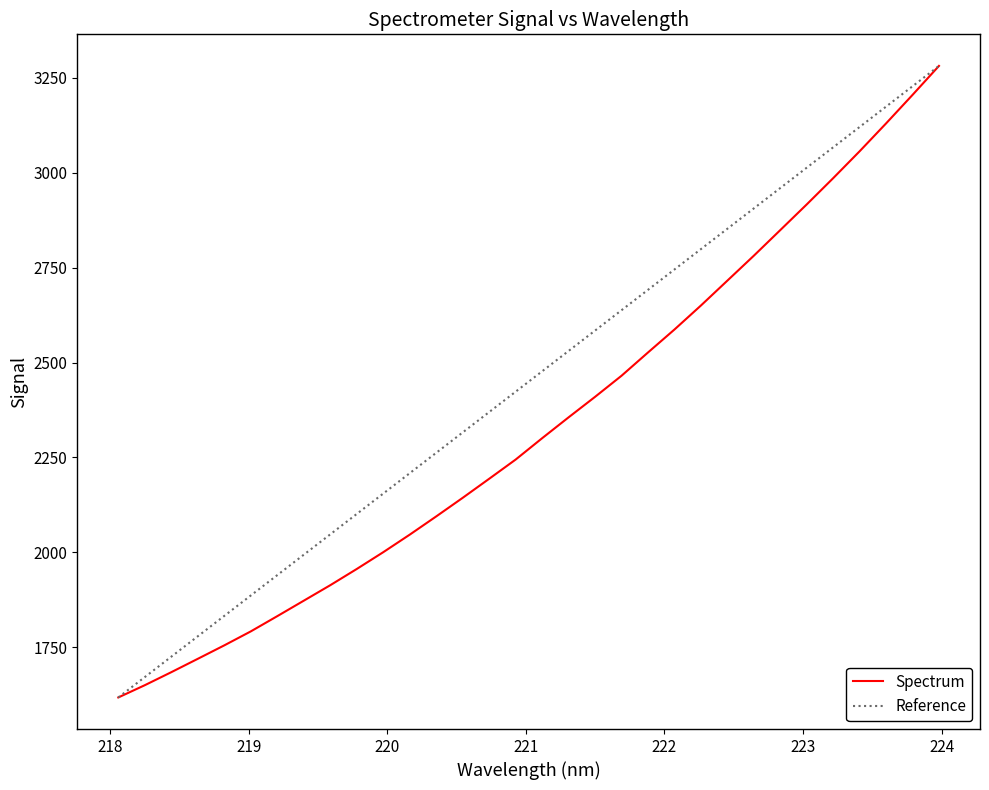

What is the maximum value shown in the chart?

3281.2